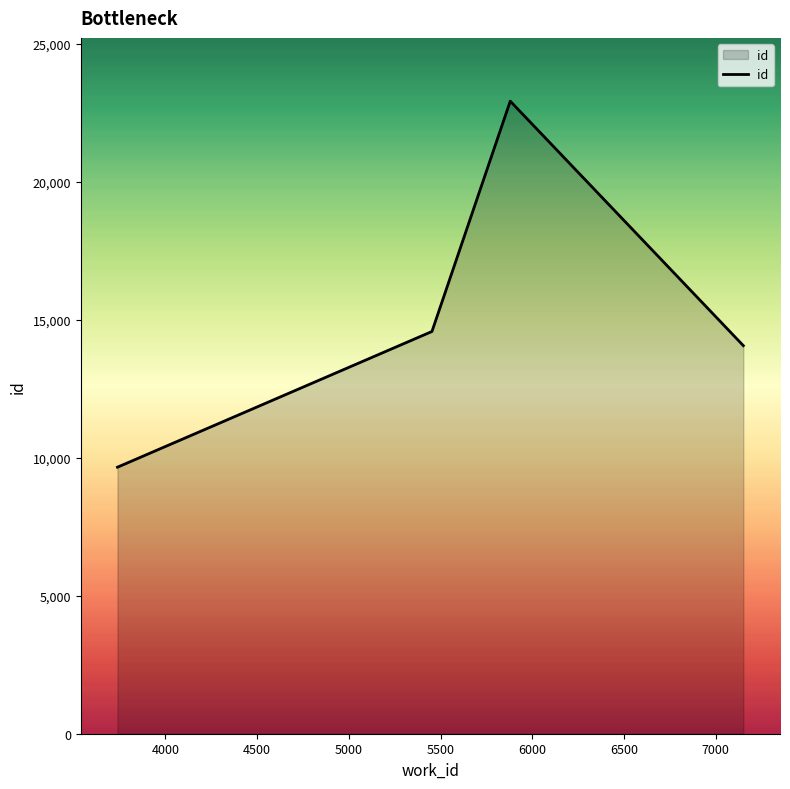

True or false: the data has more than 0 interior local peaks.

True